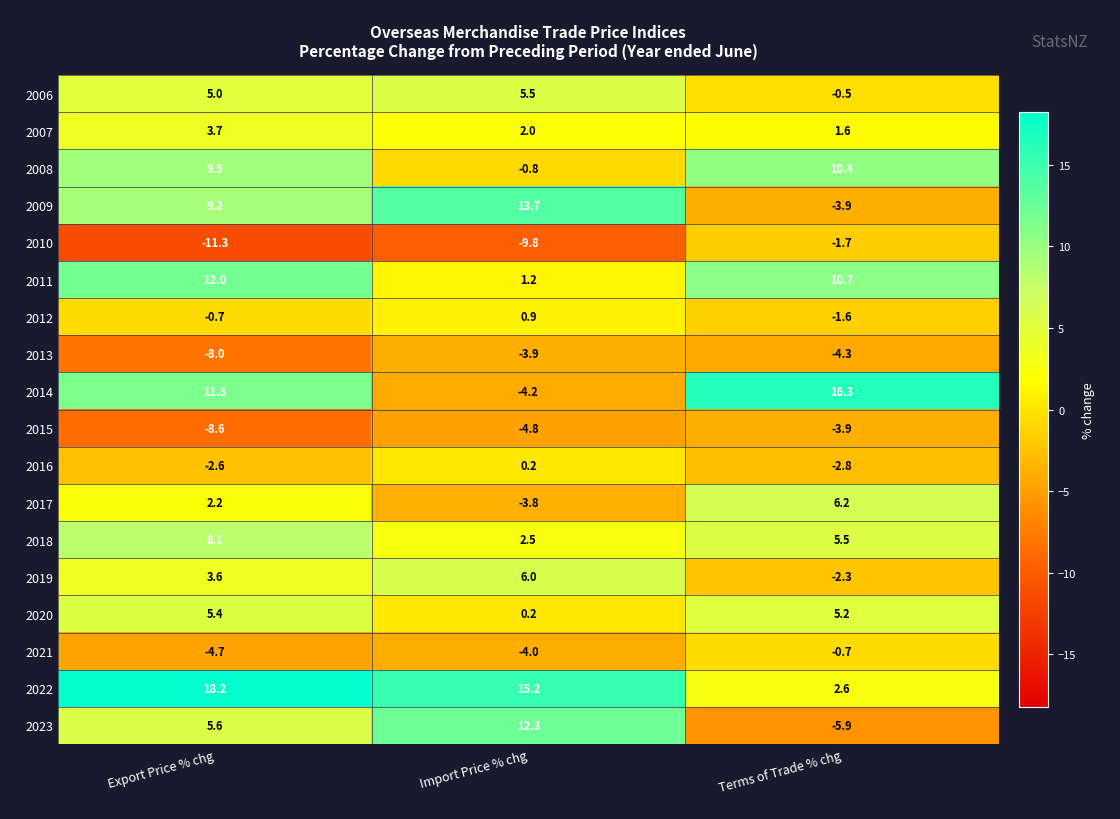

Where does the 2017 series first go above 2?

Export Price % chg